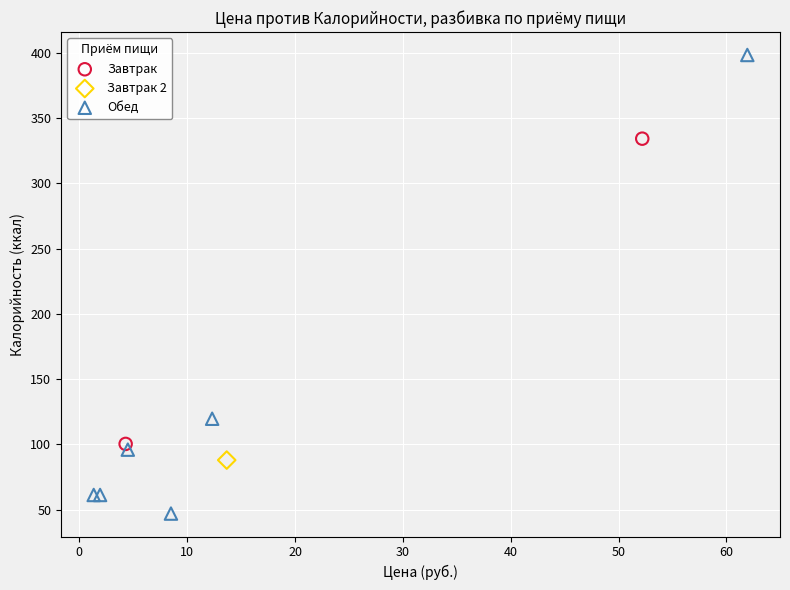

Which series reaches the maximum Y coordinate?

Обед